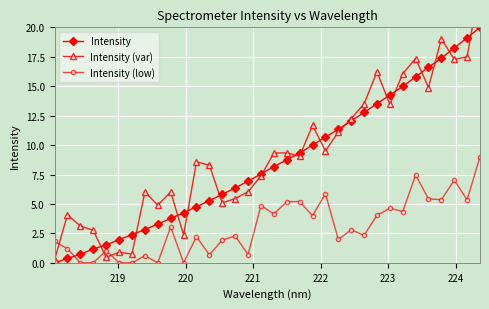

Reading left to right, what are all the values shown in this chart?

Intensity: 0.0	0.4	0.7	1.2	1.5	2.0	2.4	2.8	3.3	3.8	4.2	4.8	5.3	5.8	6.4	6.9	7.5	8.2	8.7	9.3	10.0	10.7	11.3	12.1	12.8	13.5	14.3	15.0	15.8	16.6	17.4	18.2	19.1	20.0
Intensity (var): 0.2	4.1	3.1	2.8	0.5	0.9	0.7	6.0	4.9	6.0	2.4	8.6	8.3	5.1	5.5	6.0	7.4	9.3	9.3	9.1	11.7	9.5	11.1	12.3	13.5	16.2	13.5	16.1	17.3	14.9	19.0	17.3	17.5	23.7
Intensity (low): 1.8	1.2	0.0	0.0	1.0	0.0	0.0	0.6	0.0	3.1	0.0	2.2	0.7	1.9	2.3	0.7	4.9	4.1	5.2	5.2	4.0	5.9	2.0	2.8	2.3	4.0	4.6	4.3	7.5	5.4	5.4	7.0	5.3	9.0